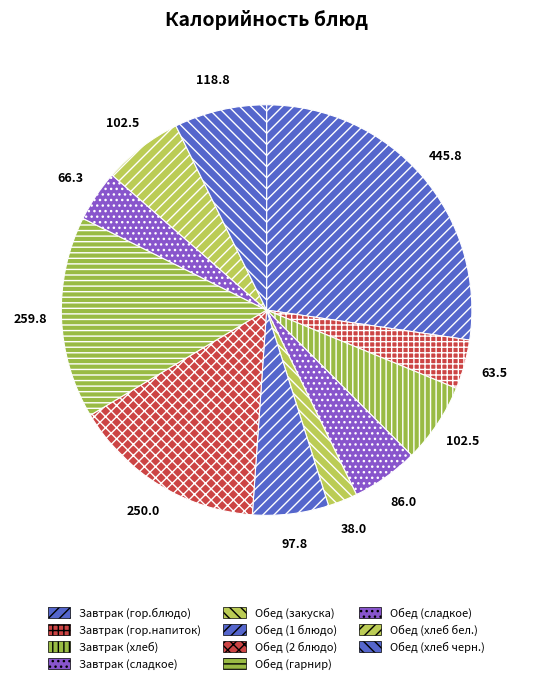

Between Завтрак (гор.блюдо) and Обед (закуска), which is larger?

Завтрак (гор.блюдо)